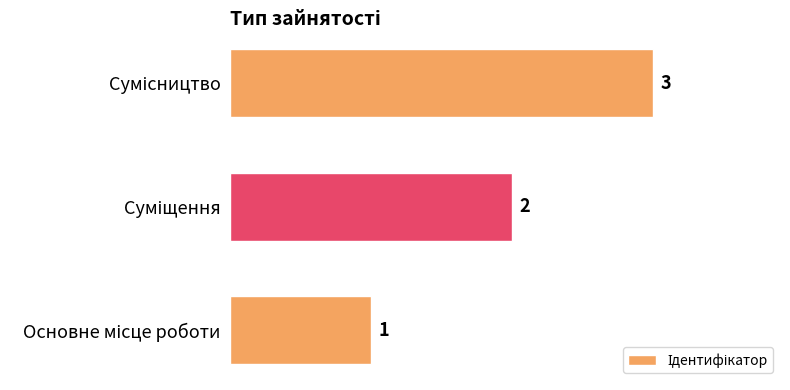

Count the values in the range 1 to 3.

3